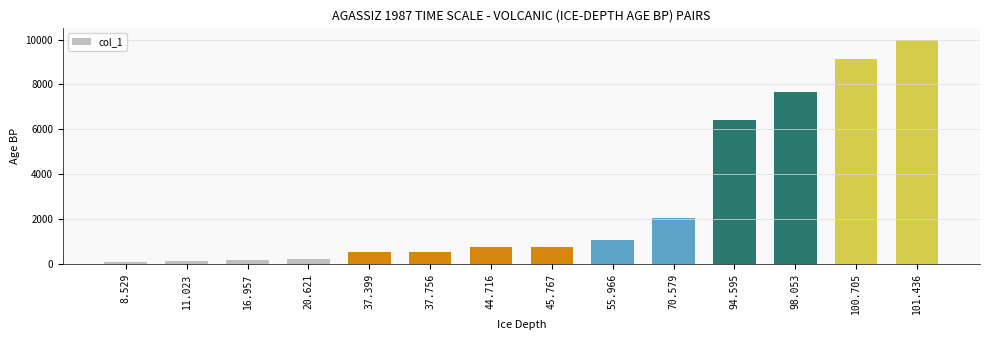

Is it true that the value at 55.966 is 1053?

True